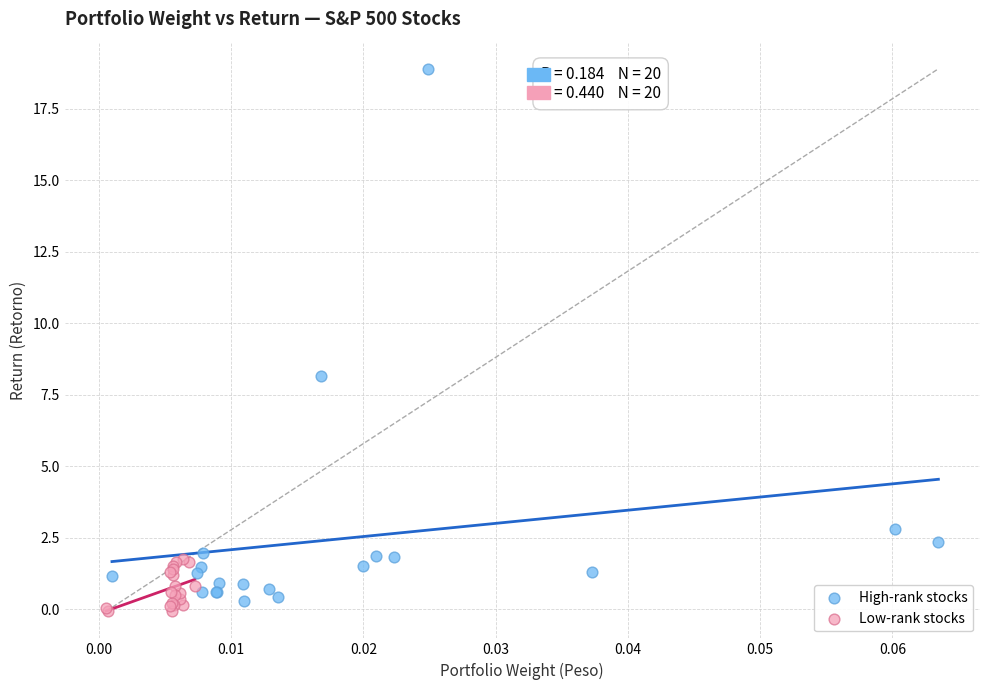

Which series has the widest spread of Y values?

High-rank stocks